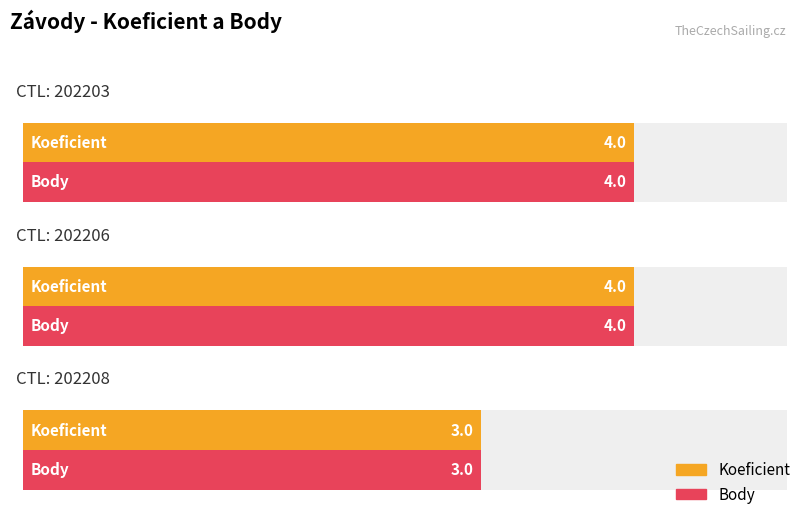

What is the total value across all series at 202208?

6